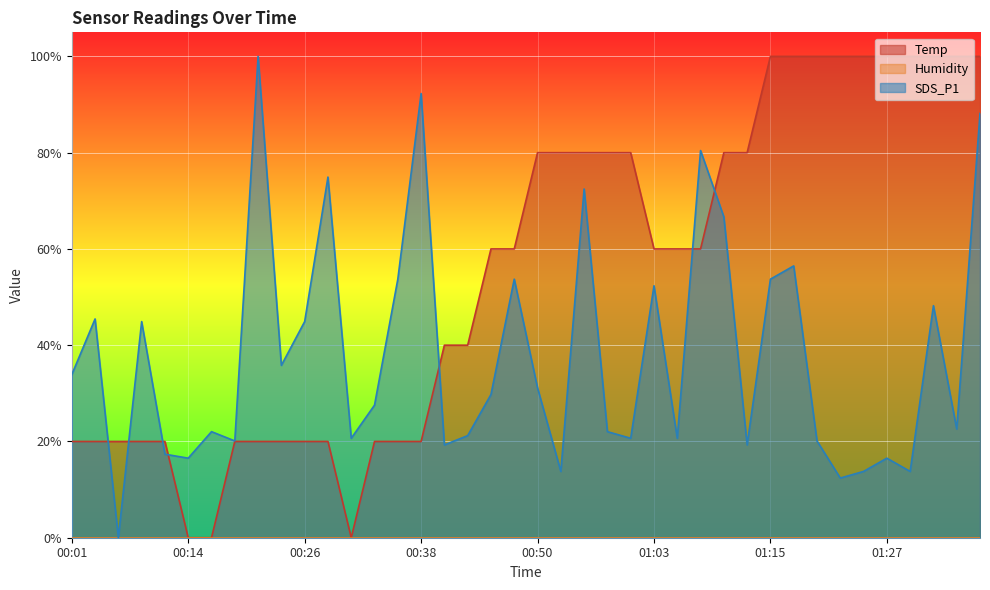

What is the sum of all SDS_P1 values?

15.2